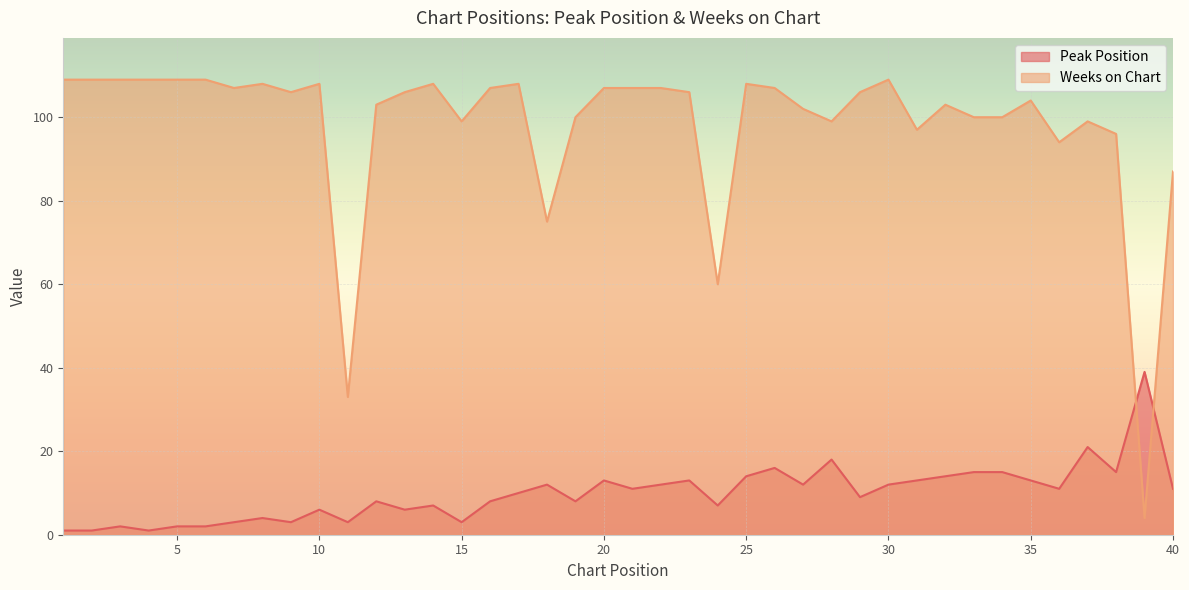

Which series changed the most between 10 and 35?

Peak Position